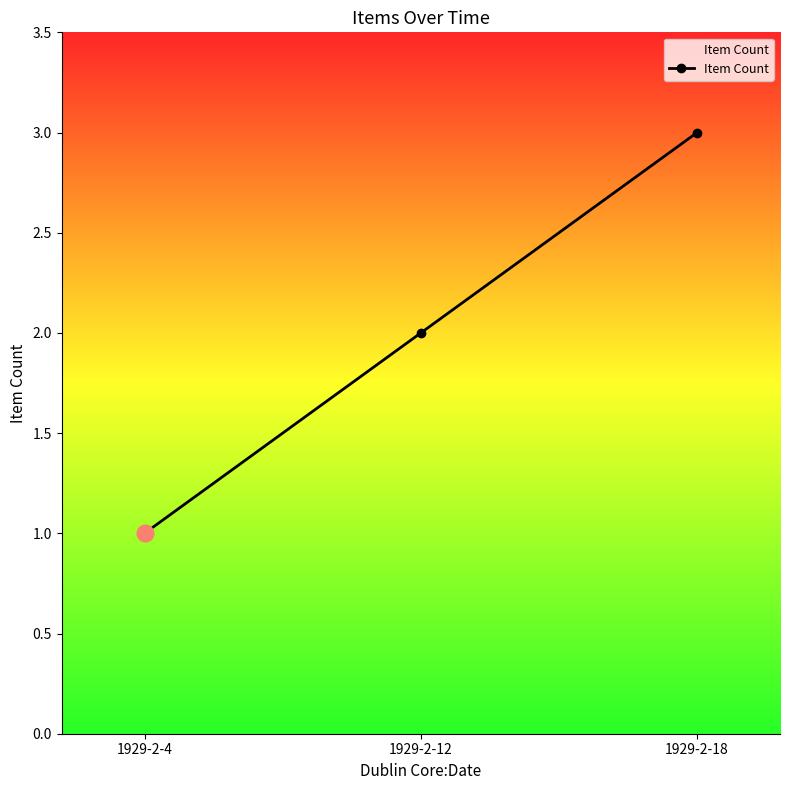

List the labels in order of value, smallest first.

1929-2-4, 1929-2-12, 1929-2-18